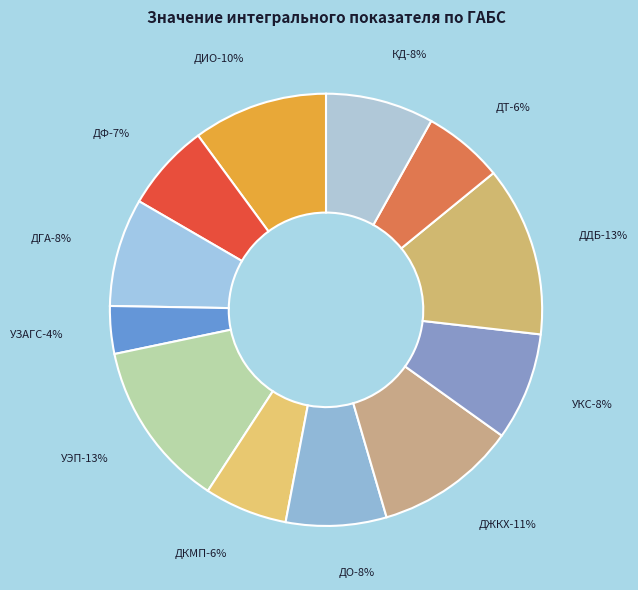

Rank the categories by value from lowest to highest.

УЗАГС, ДТ, ДКМП, ДФ, ДО, УКС, ДГА, КД, ДИО, ДЖКХ, УЭП, ДДБ